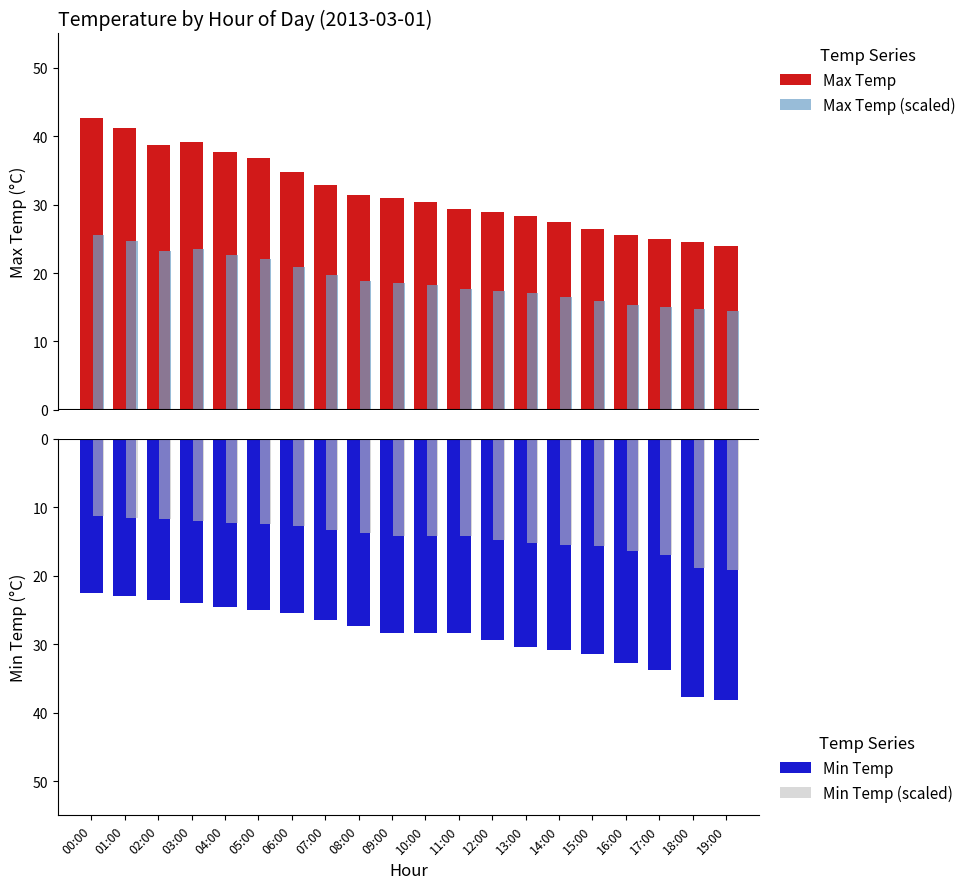

Reading right to left, transcribe all the data shown in this chart.

Max Temp: 24.0	24.5	25.0	25.5	26.5	27.4	28.4	28.9	29.4	30.4	30.9	31.4	32.8	34.8	36.8	37.7	39.2	38.7	41.2	42.6
Max Temp (scaled): 14.4	14.7	15.0	15.3	15.9	16.4	17.0	17.3	17.6	18.2	18.5	18.8	19.7	20.9	22.1	22.6	23.5	23.2	24.7	25.6
Min Temp: -38.2	-37.7	-33.8	-32.8	-31.4	-30.9	-30.4	-29.4	-28.4	-28.4	-28.4	-27.4	-26.5	-25.5	-25.0	-24.5	-24.0	-23.5	-23.0	-22.5
Min Temp (scaled): -19.1	-18.9	-16.9	-16.4	-15.7	-15.4	-15.2	-14.7	-14.2	-14.2	-14.2	-13.7	-13.2	-12.8	-12.5	-12.2	-12.0	-11.8	-11.5	-11.2